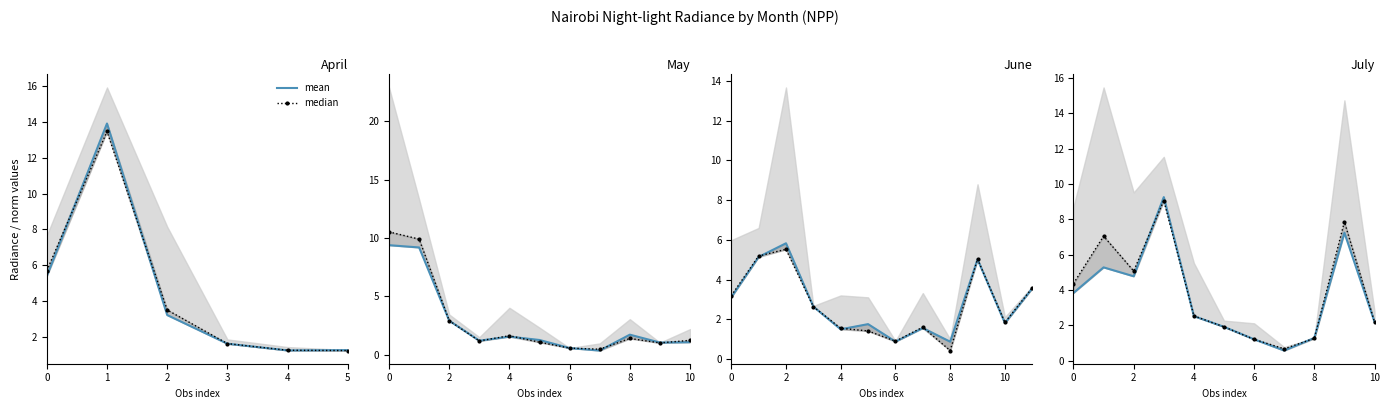

How many categories are shown in the chart?

11